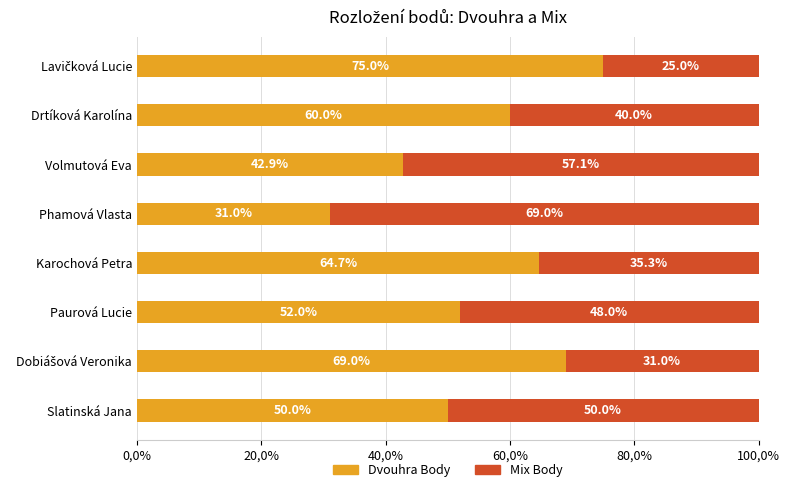

What is the sum of all Mix Body values?

355.4